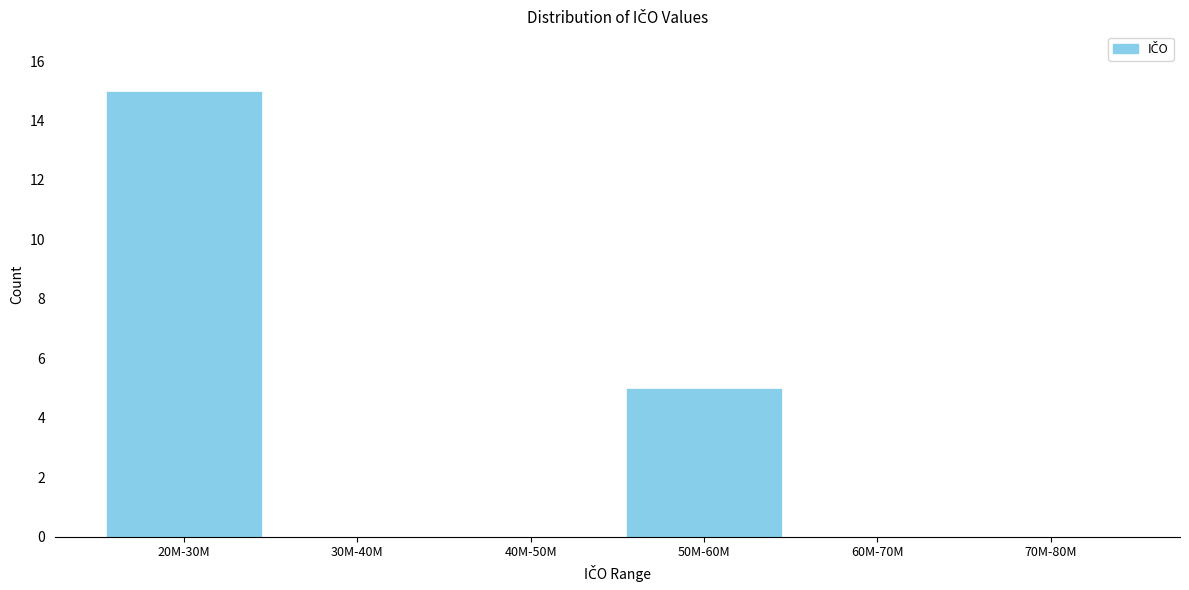

Reading left to right, transcribe all the data shown in this chart.

20M-30M=15	30M-40M=0	40M-50M=0	50M-60M=5	60M-70M=0	70M-80M=0